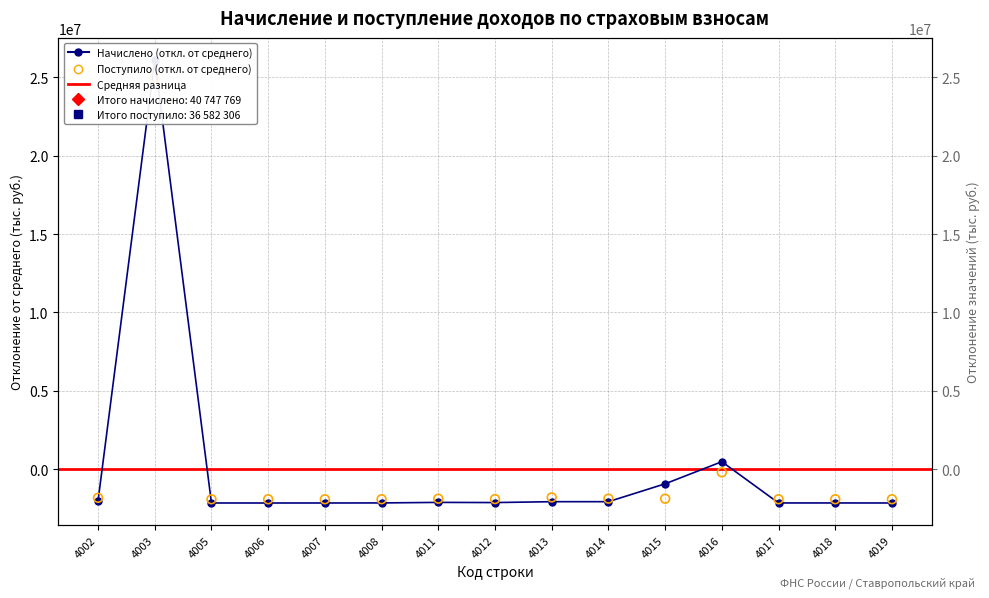

Which series reaches the maximum Y coordinate?

Начислено к уплате